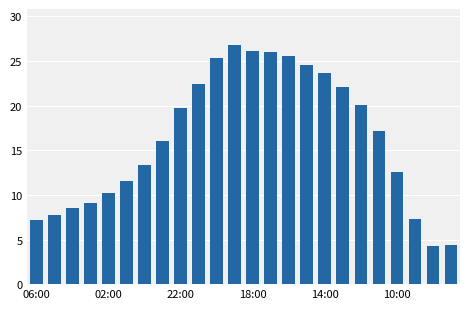

What is the sum of all values?

391.6